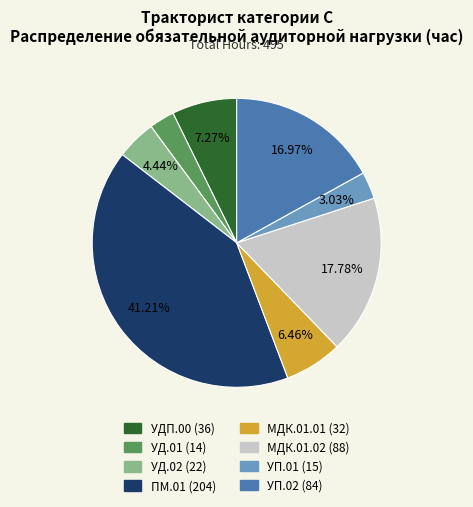

To the nearest percent, what is the combined percentage of ПМ.01 (204) and МДК.01.01 (32)?

48%